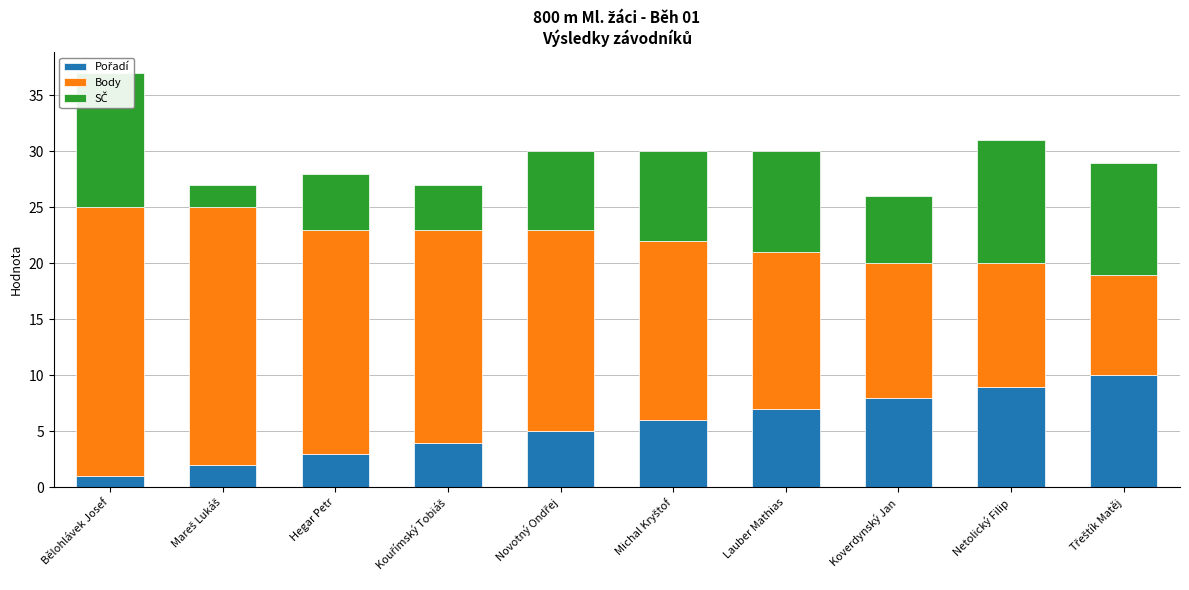

Rank the series at Novotný Ondřej from lowest to highest value.

Pořadí, SČ, Body